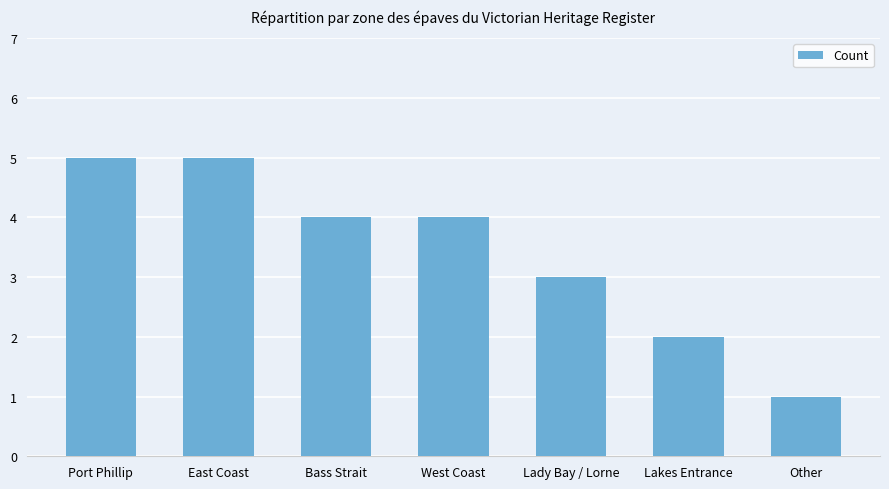

What is the smallest value displayed?

1